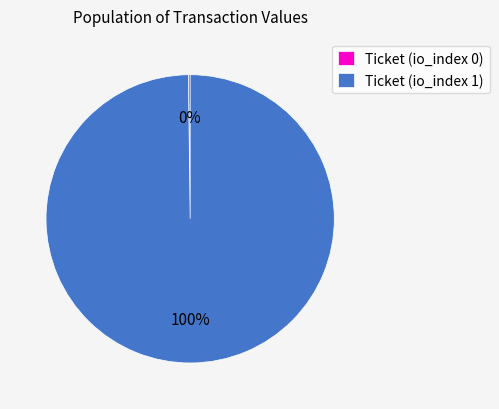

Which slice is the largest?

Ticket (io_index 1)